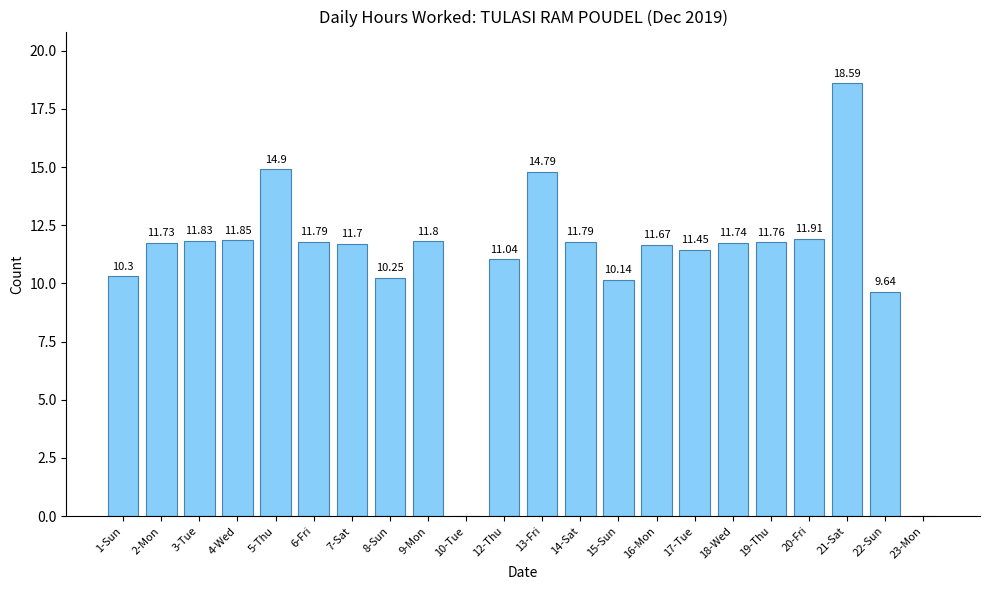

Between 22-Sun and 23-Mon, which is larger?

22-Sun